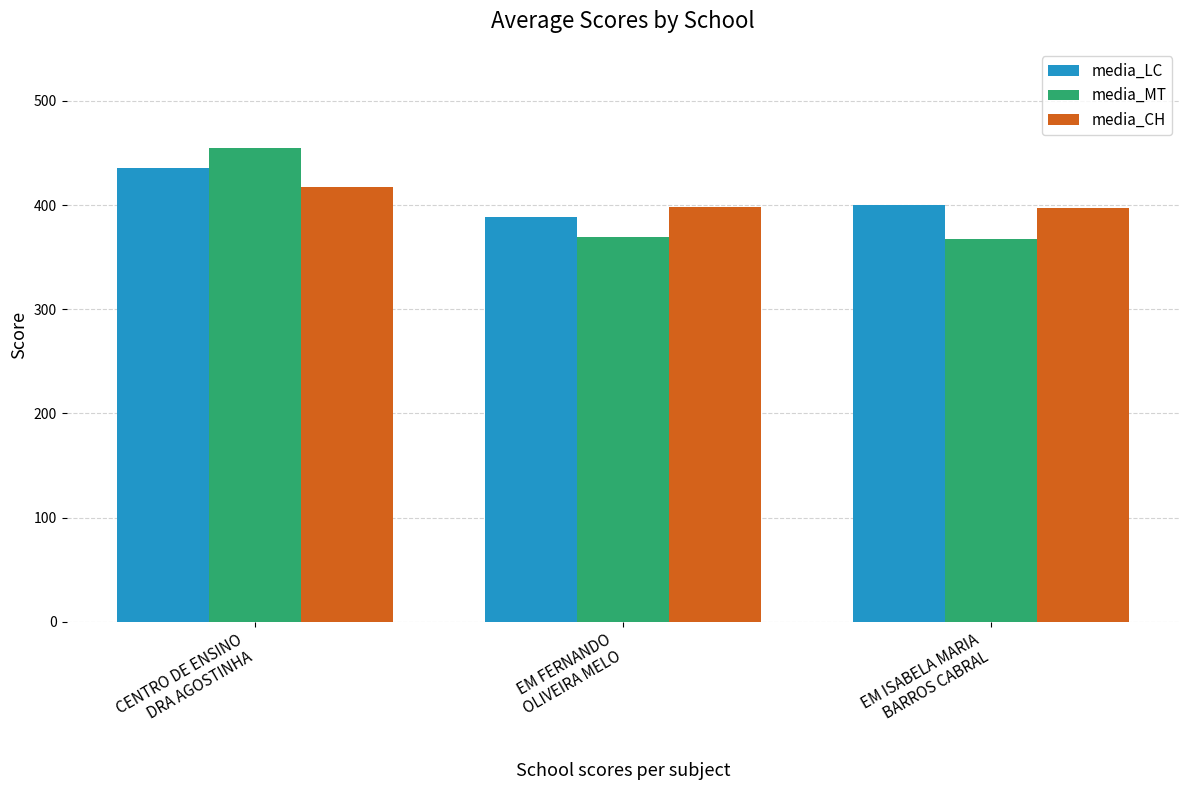

At how many categories does at least one series exceed 383?

3